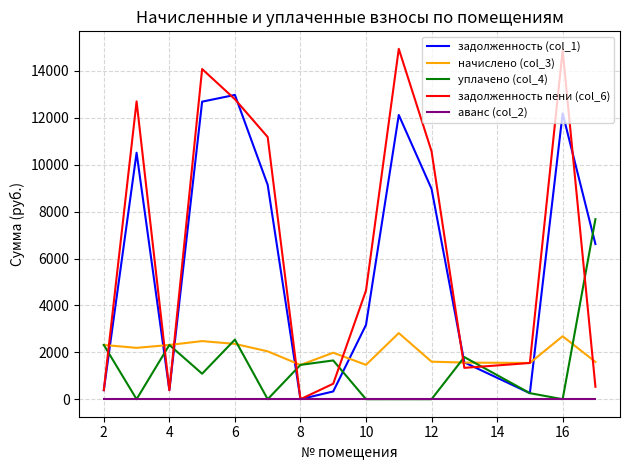

True or false: аванс (col_2) and начислено (col_3) intersect in this chart.

False